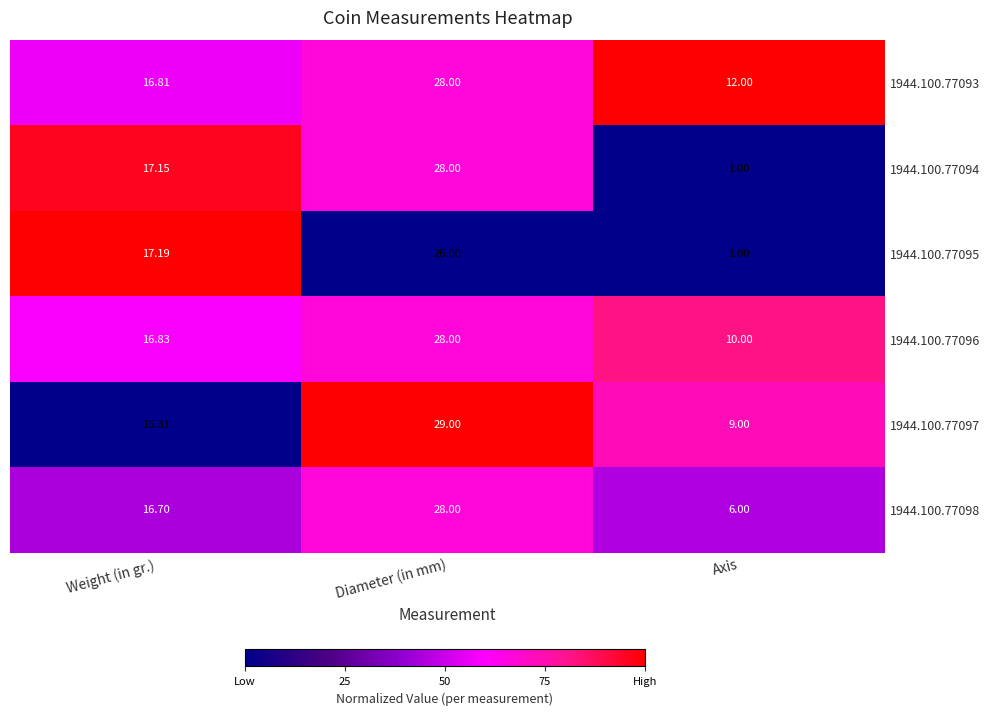

Which series changed the most between Weight (in gr.) and Axis?

1944.100.77095